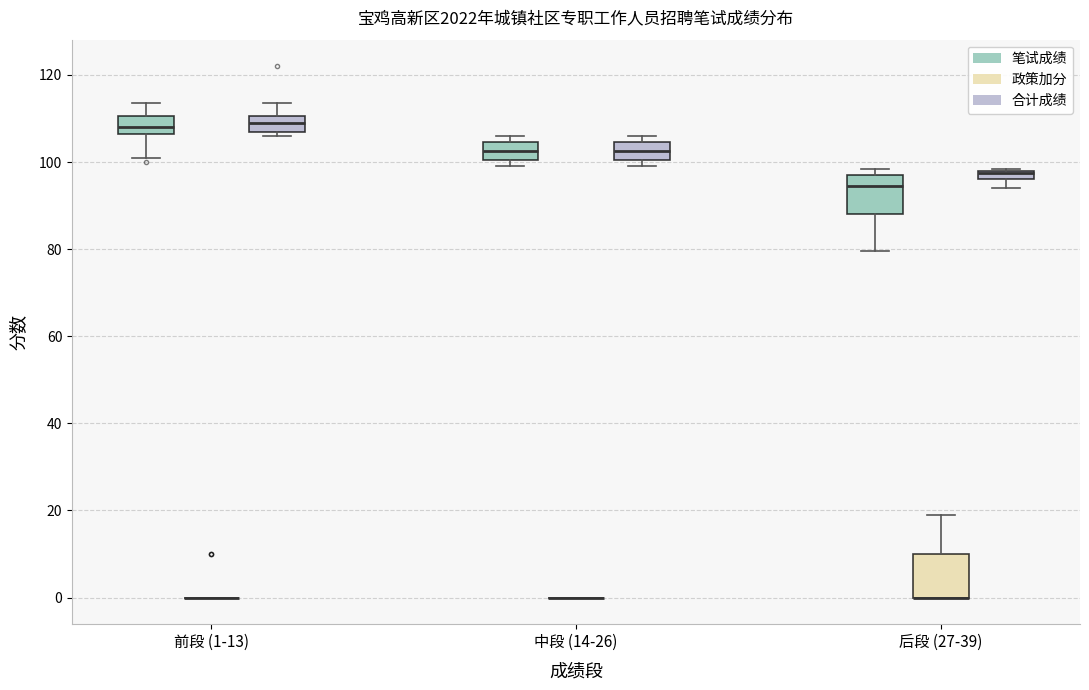

Where does the median line of the box for 前段 (1-13) (笔试成绩) sit on the y-axis? The values are not printed on the chart, so give them approximately, as read against the axis.

108